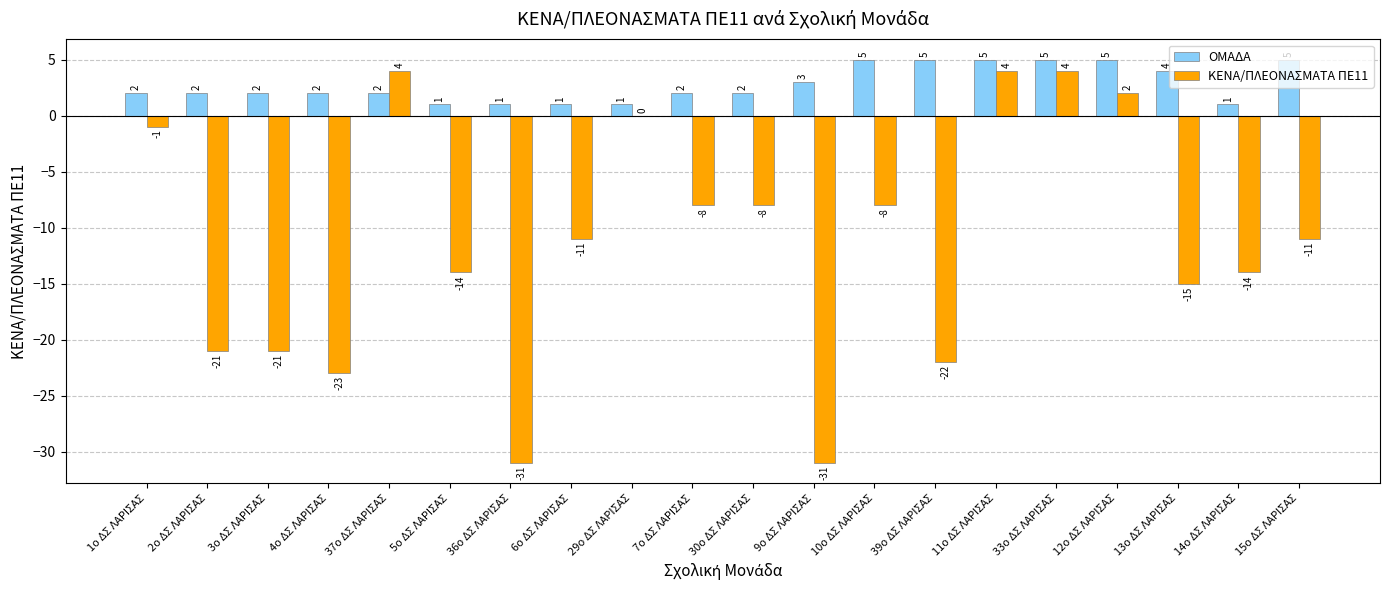

The value of ΚΕΝΑ/ΠΛΕΟΝΑΣΜΑΤΑ ΠΕ11 at 6ο ΔΣ ΛΑΡΙΣΑΣ is -6. True or false?

False